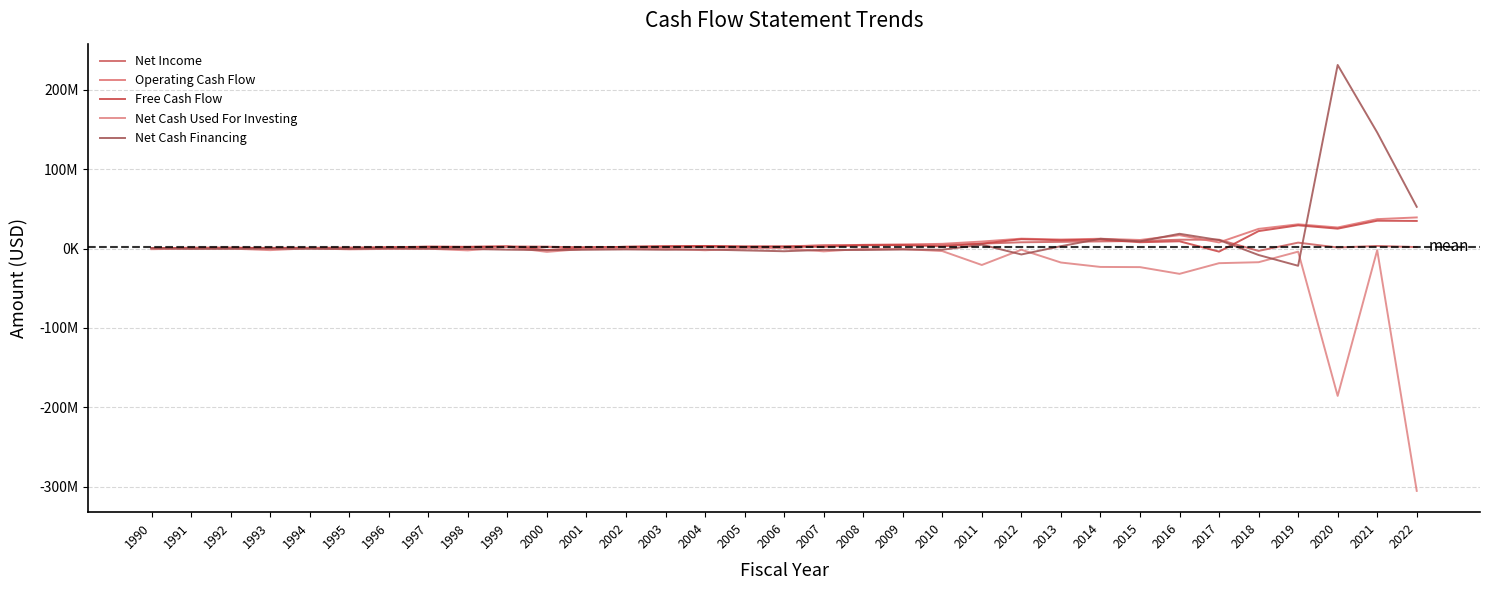

What is the value of the Free Cash Flow point at the 13th from the left?

2214840